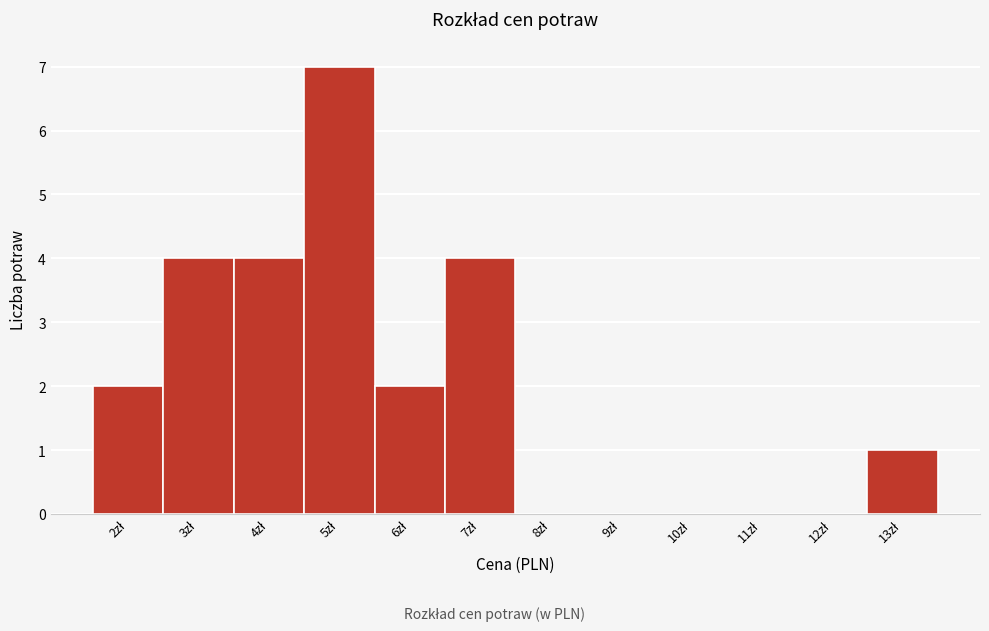

Which range on the x-axis has the tallest bar?

4.5 to 5.5